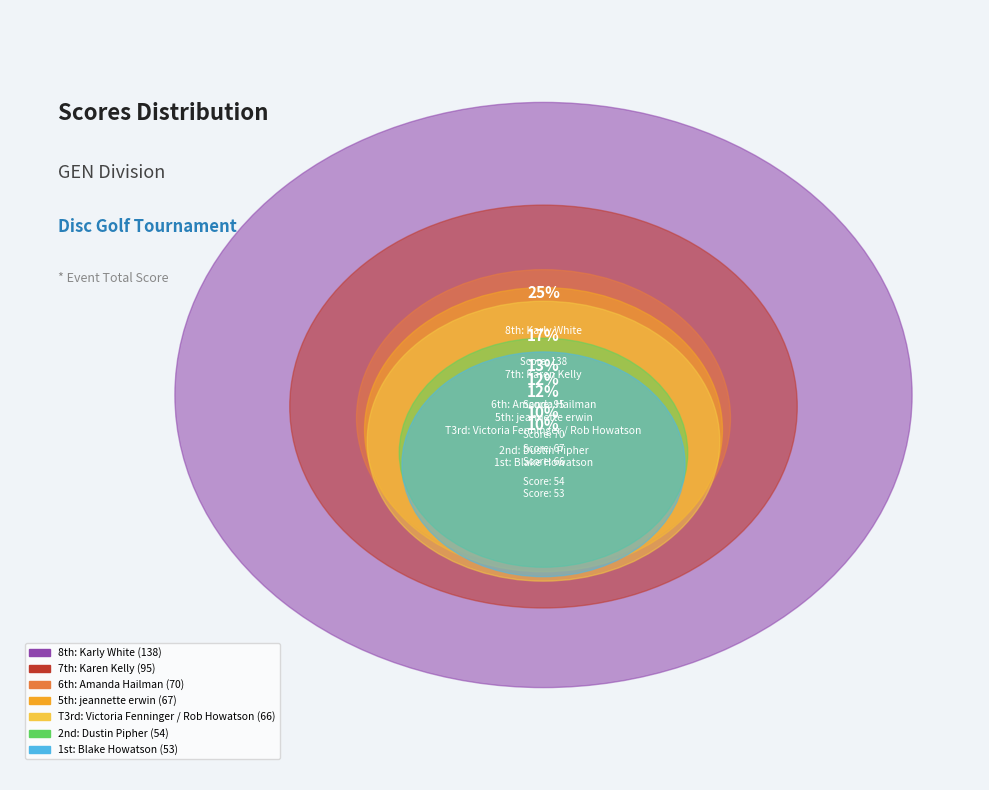

Rank the categories by value from lowest to highest.

Blake Howatson, Dustin Pipher, Victoria Fenninger / Rob Howatson, jeannette erwin, Amanda Hailman, Karen Kelly, Karly White